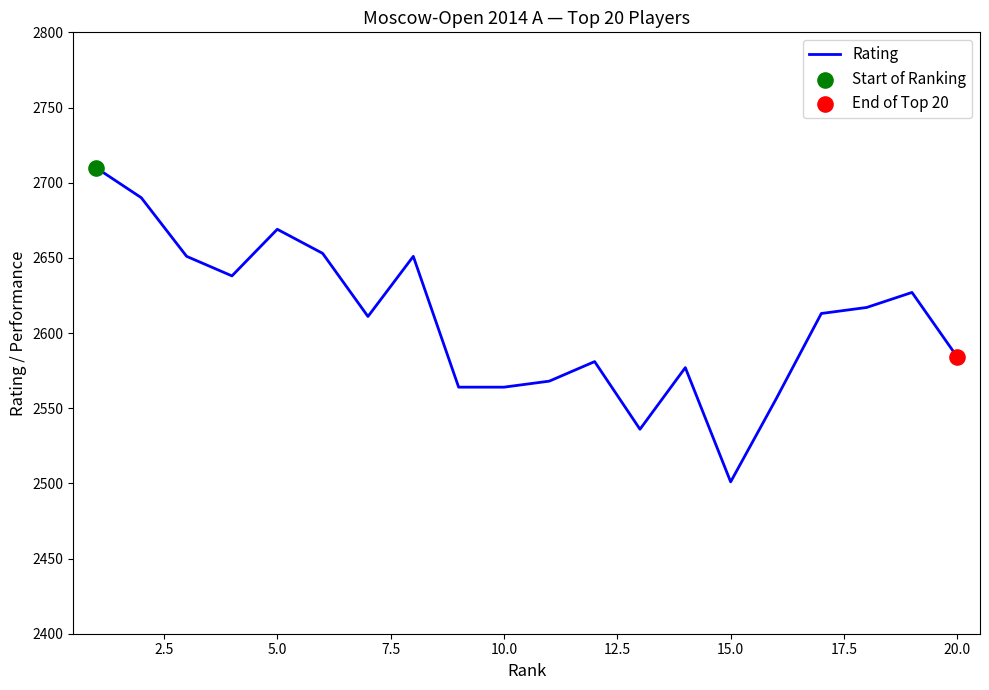

What is the smallest value displayed?

2501